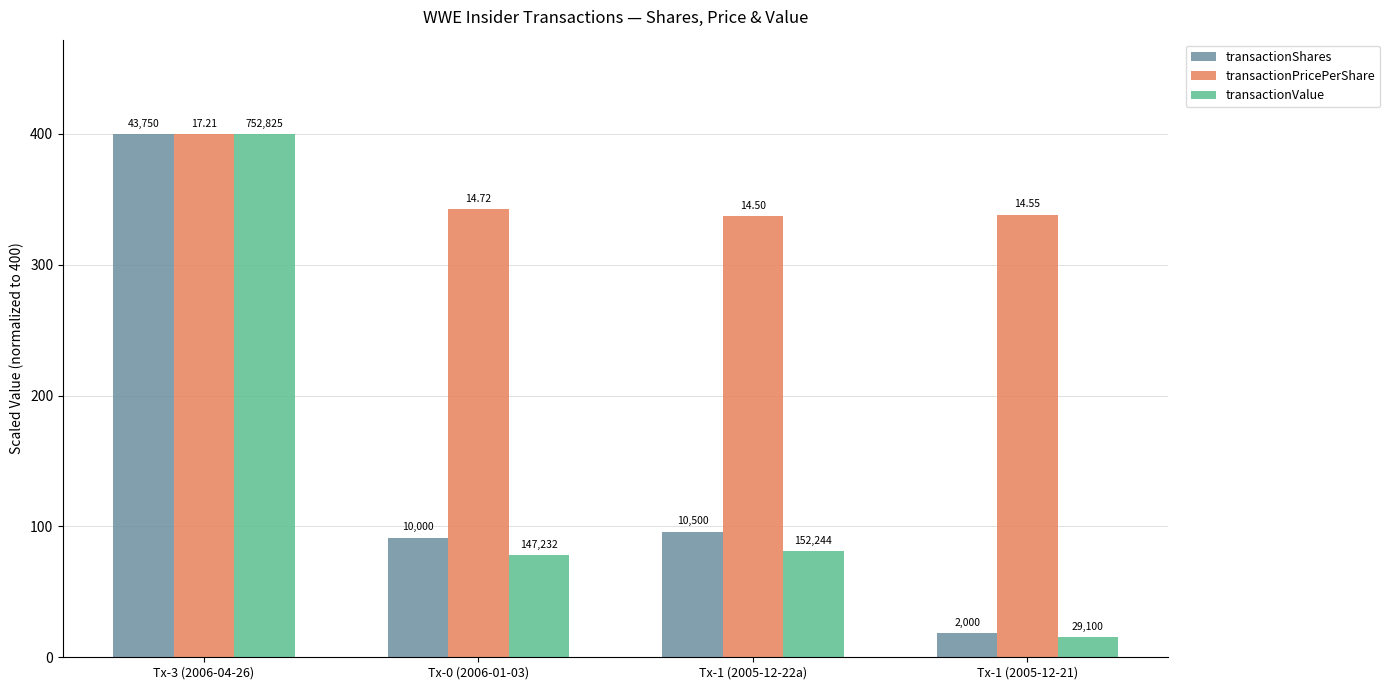

Which series has the widest spread of values?

transactionValue